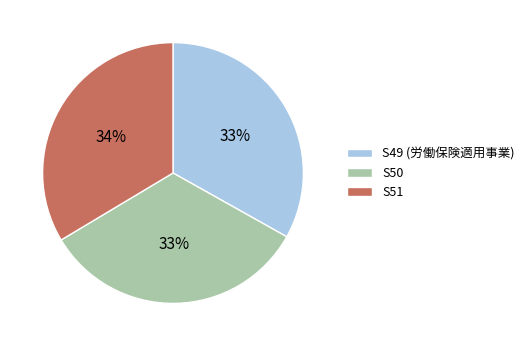

To the nearest percent, what is the combined percentage of S51 and S49 (労働保険適用事業)?

67%